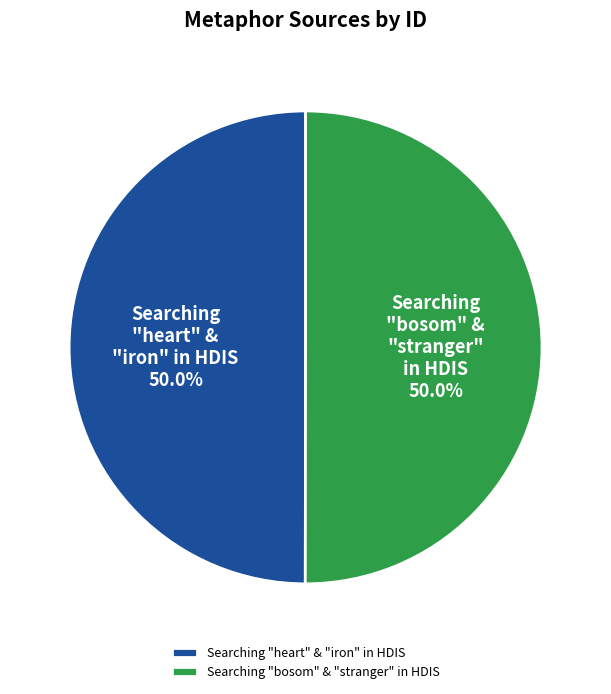

What is the ratio of the value at Searching "bosom" & "stranger" in HDIS to the value at Searching "heart" & "iron" in HDIS?

1.0